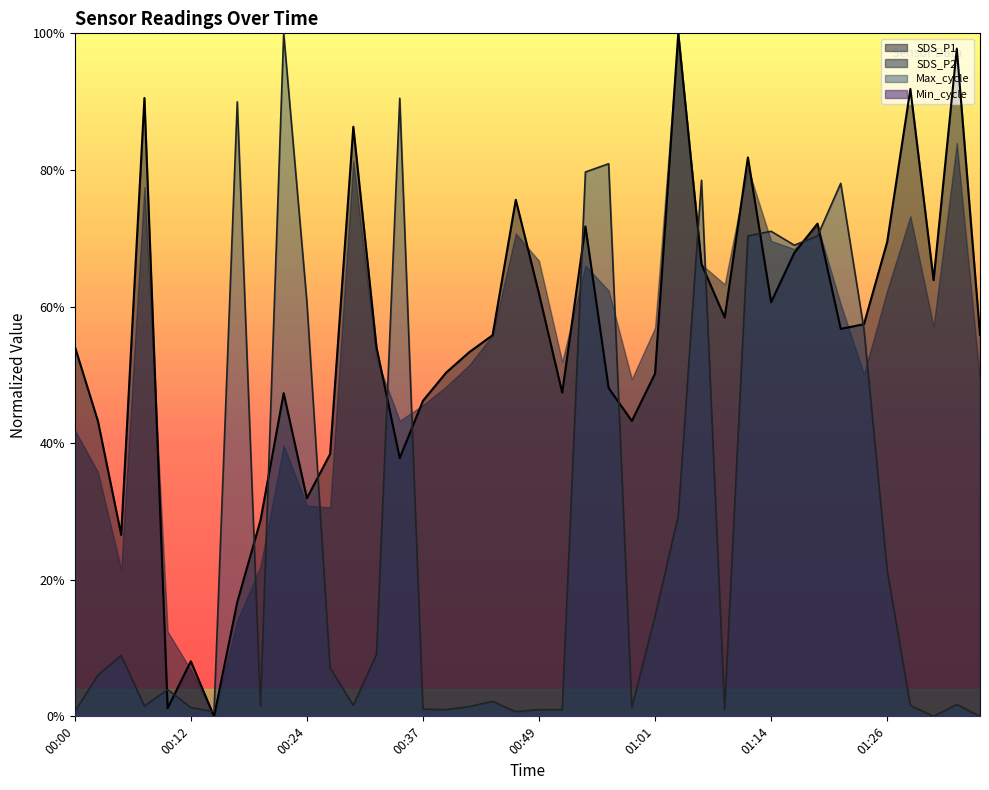

Where is the first local minimum for Max_cycle?

00:07